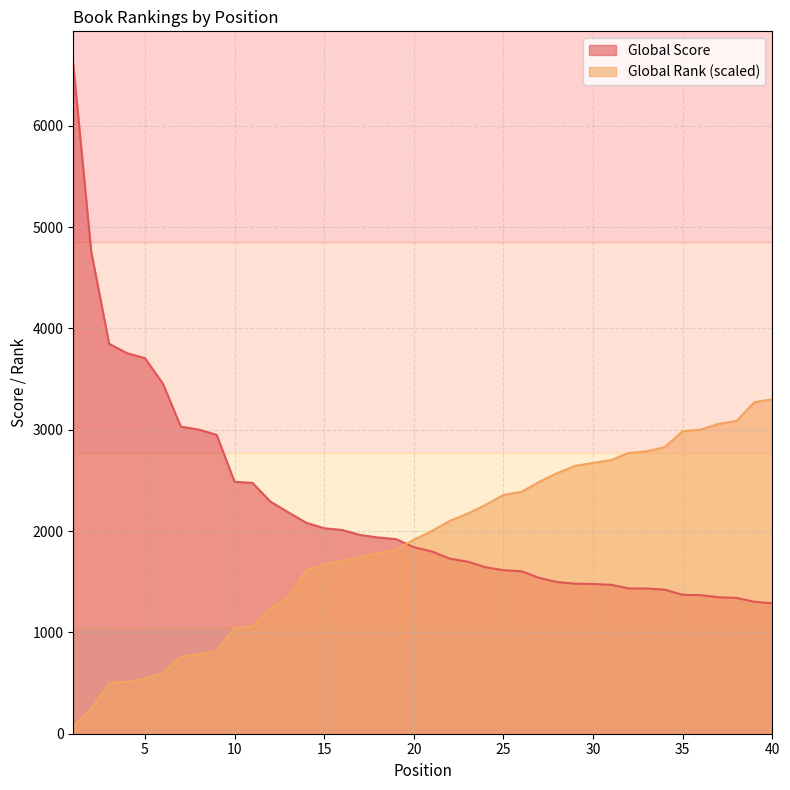

What is the minimum value shown in the chart?

71.5